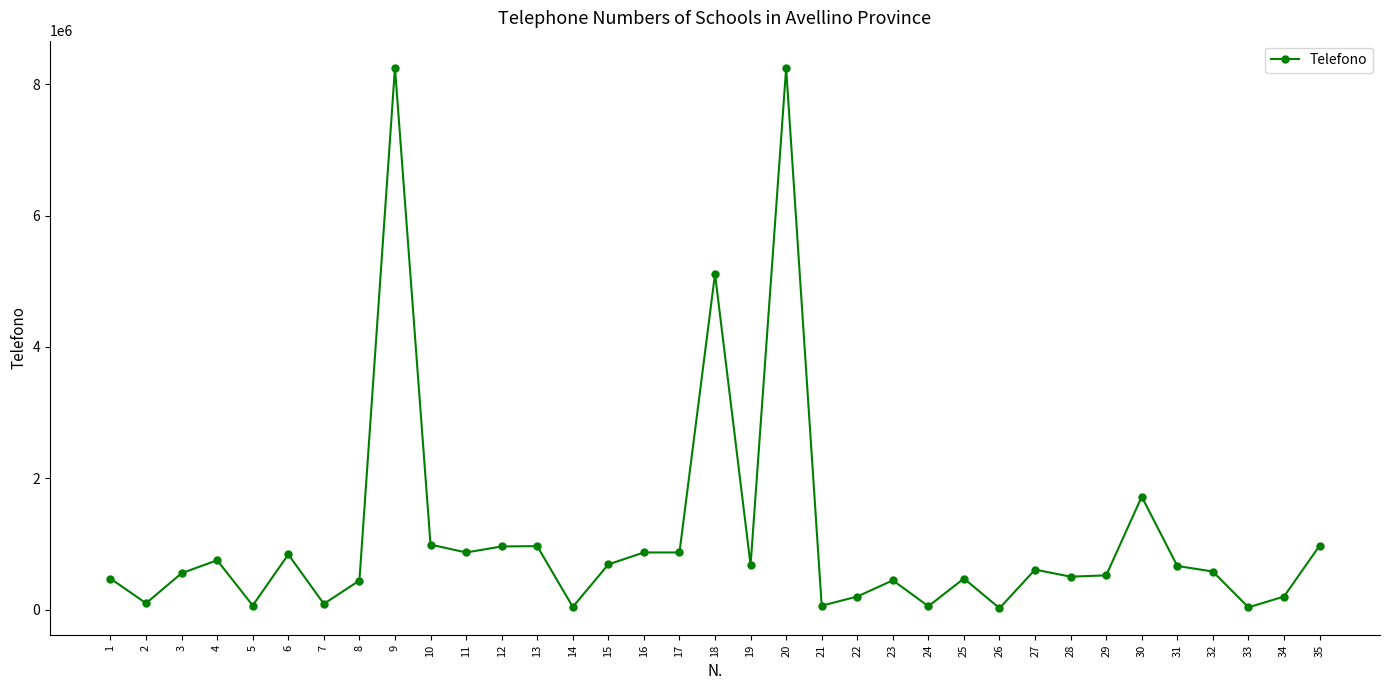

What is the difference between the maximum and minimum values?

8228213